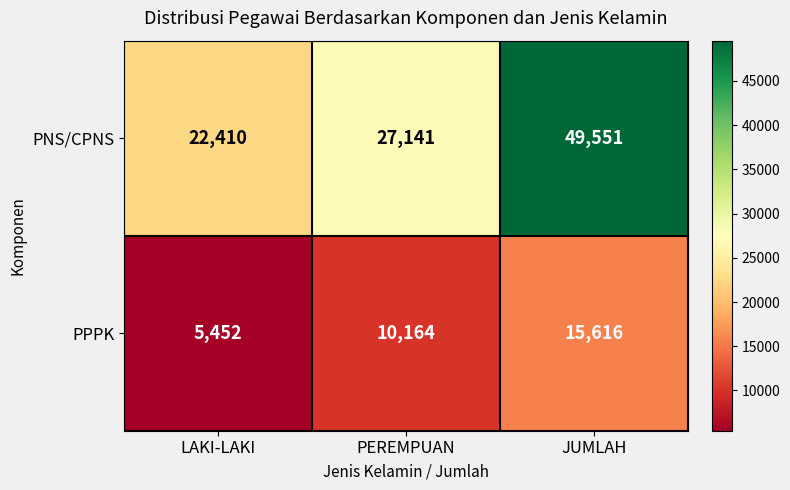

At which category is the sum across all series the highest?

JUMLAH